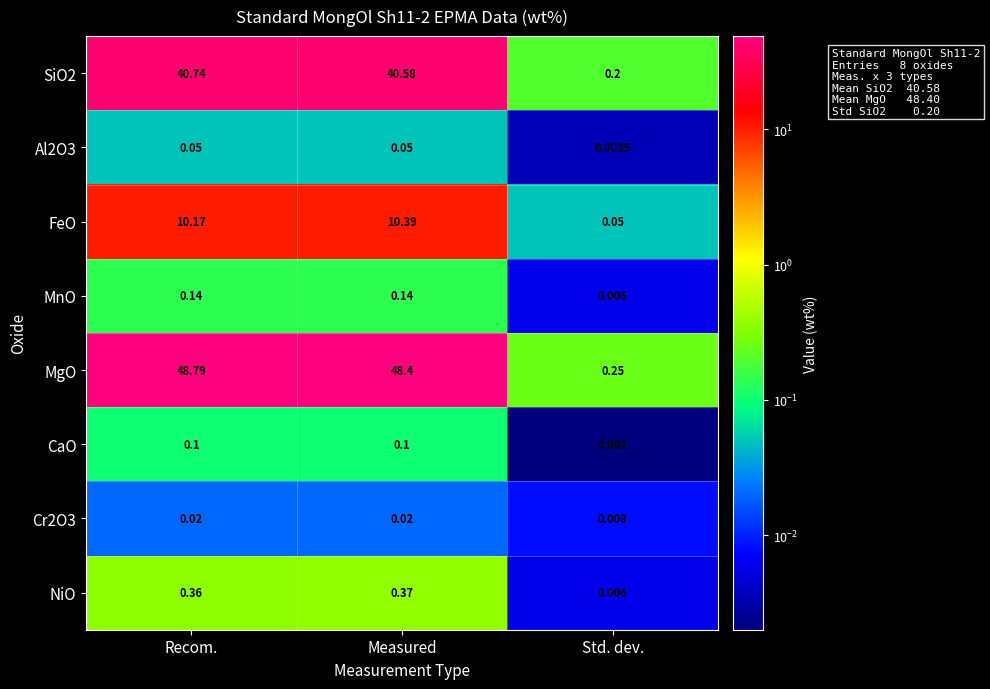

At which label is CaO closest to 0?

Std. dev.